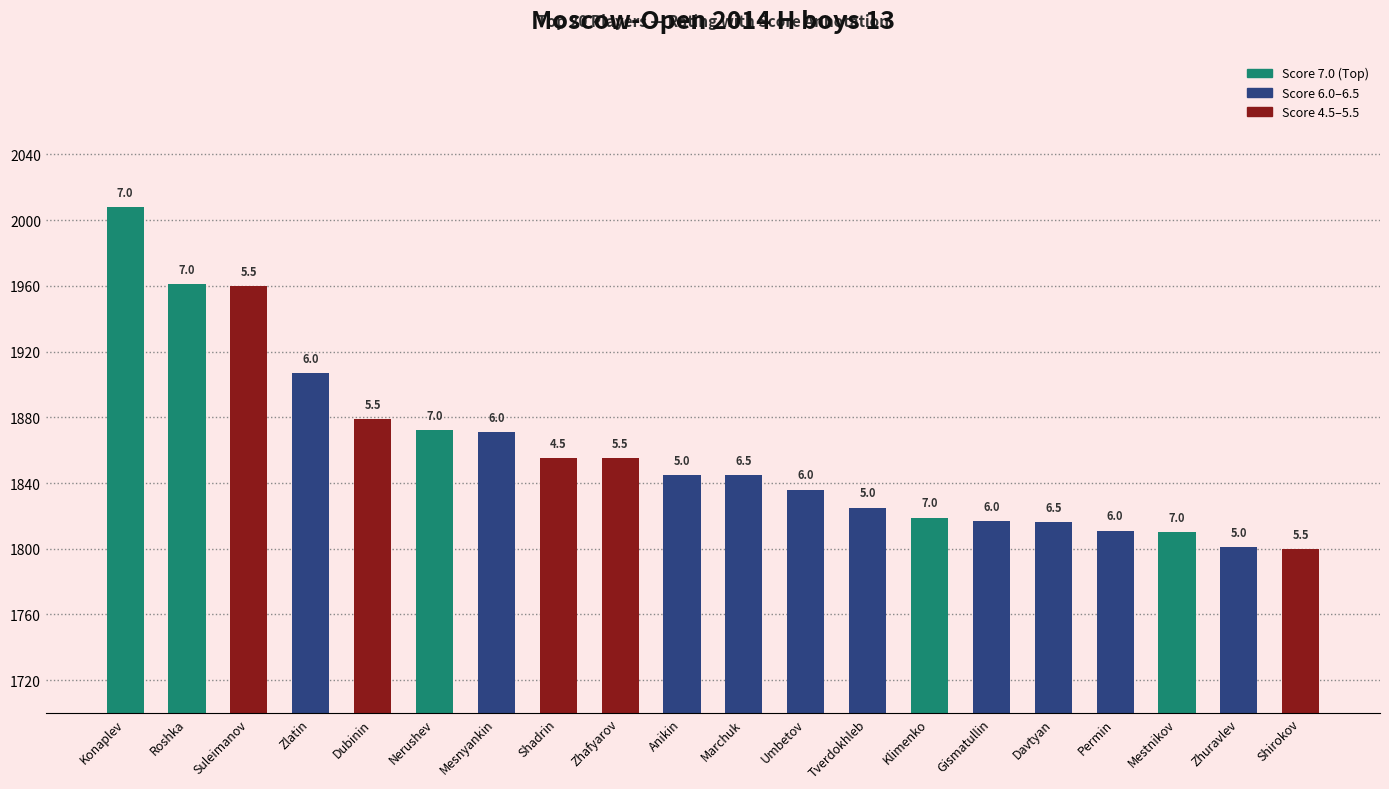

What is the sum of all values?

37193